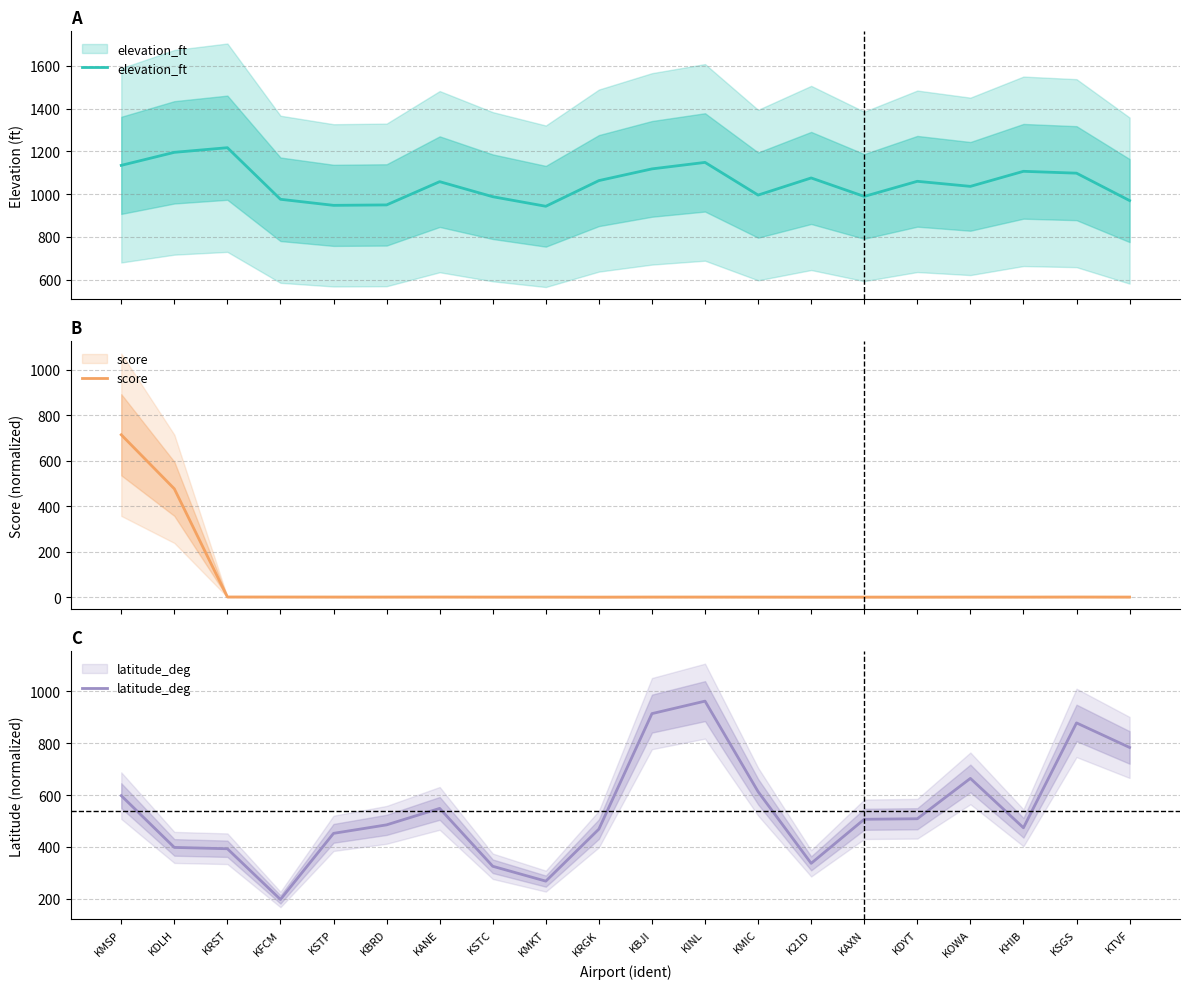

Is it true that latitude_deg equals 242.9 at KRST?

False